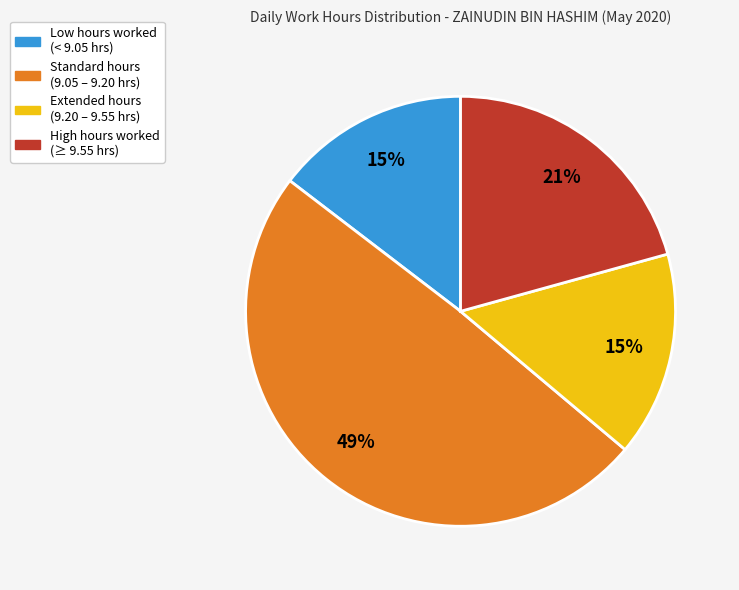

How many segments does this pie chart have?

4